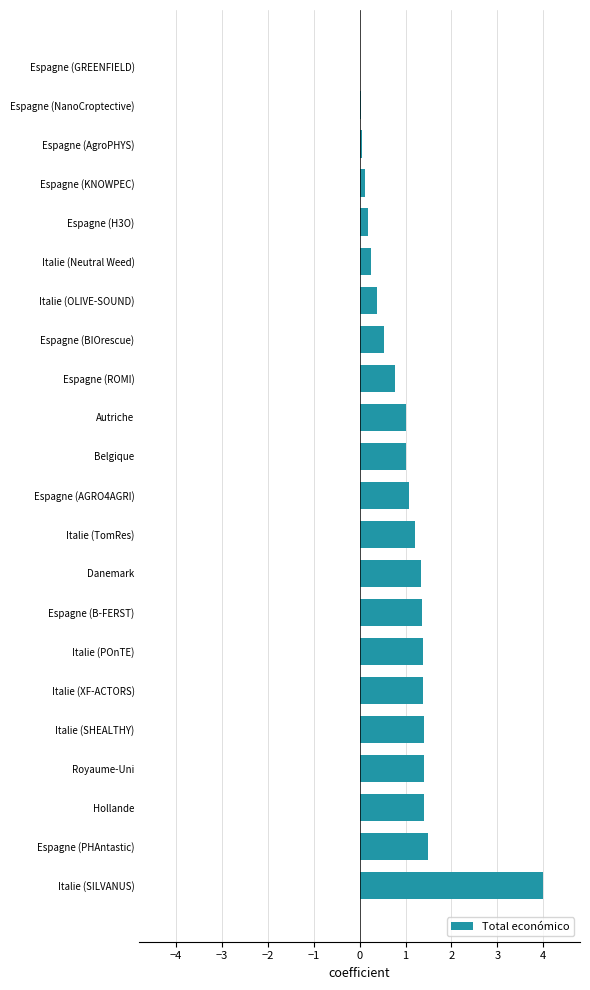

What is the sum of all values?

21.8